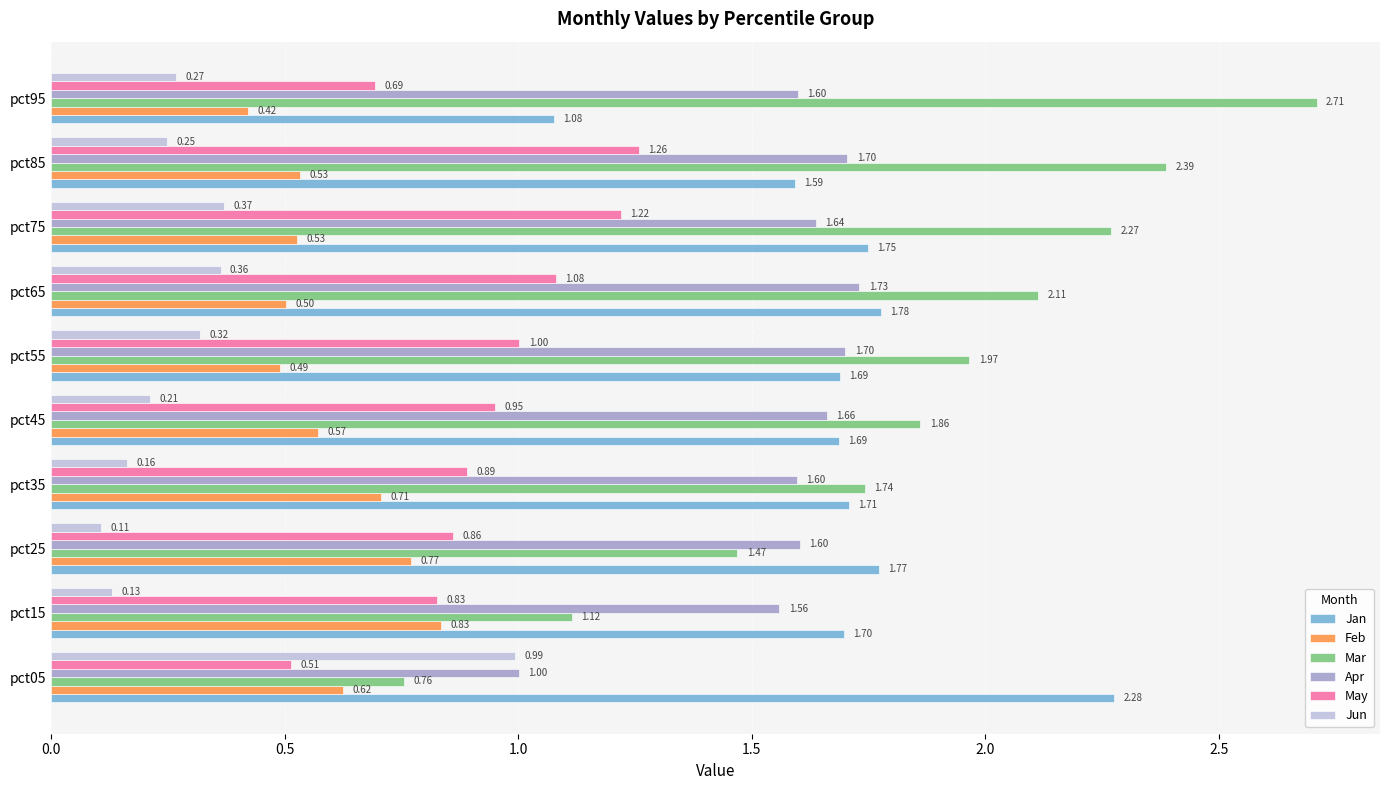

What is the difference between the highest and lowest values at pct55?

1.6